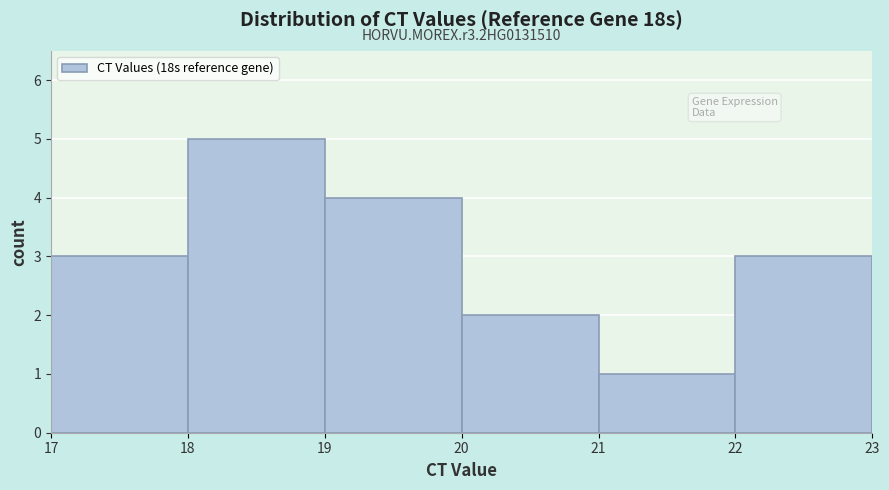

Which range on the x-axis has the tallest bar?

18 to 19